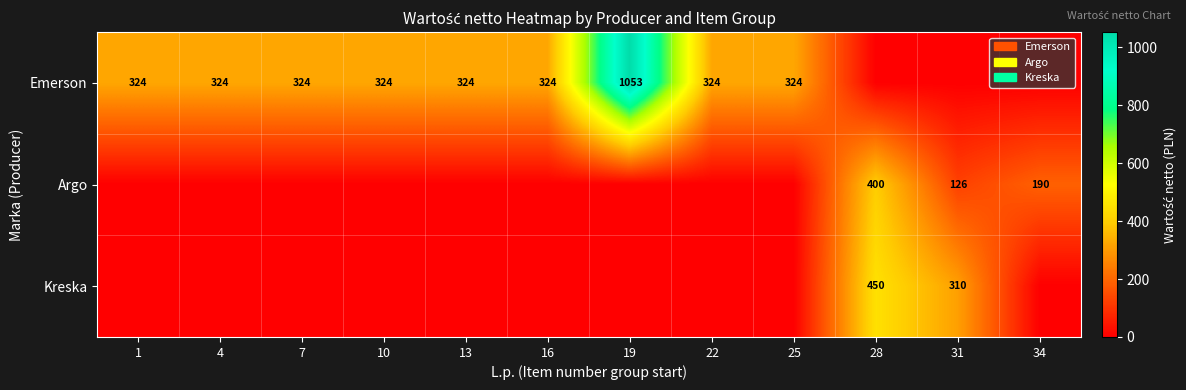

True or false: Emerson has a value of 186 at 13.

False